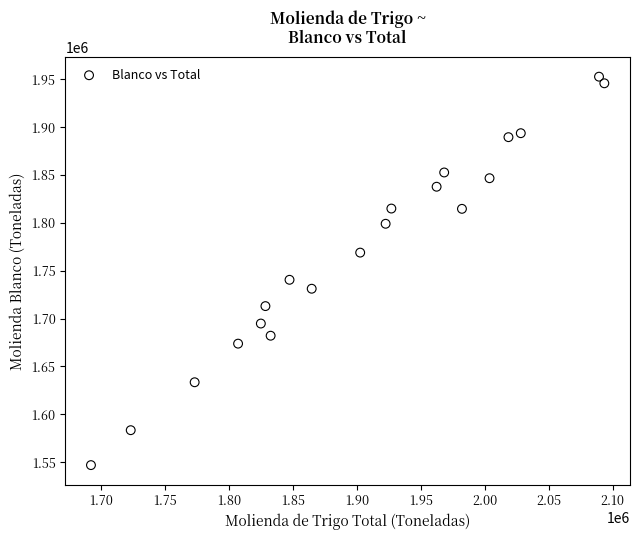

What is the range of X values (max minus min)?

401443